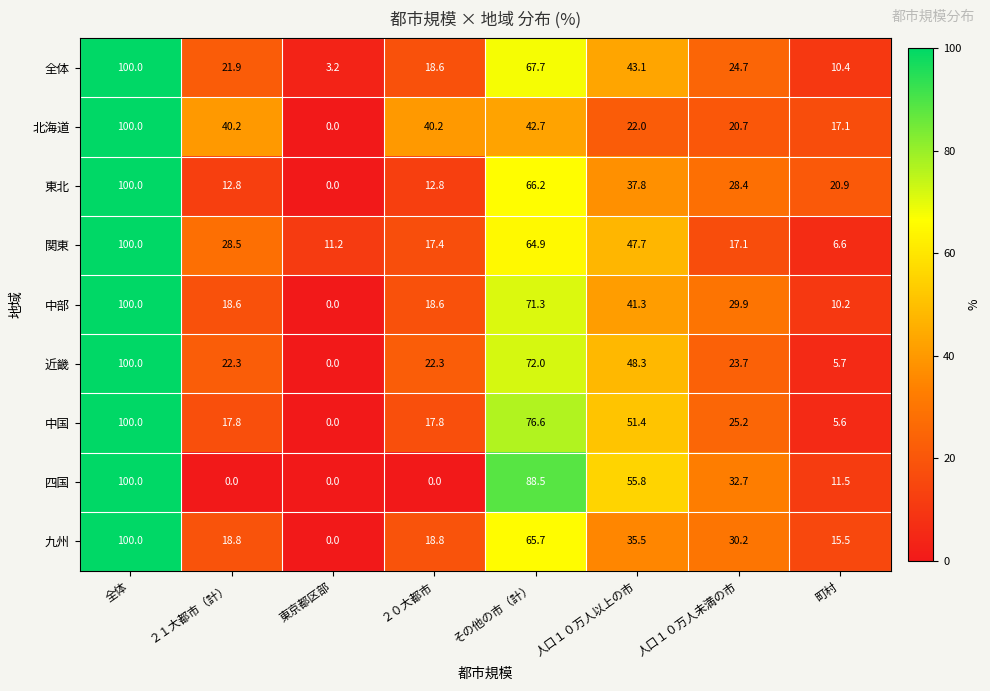

Which series has the largest total across all categories?

中国